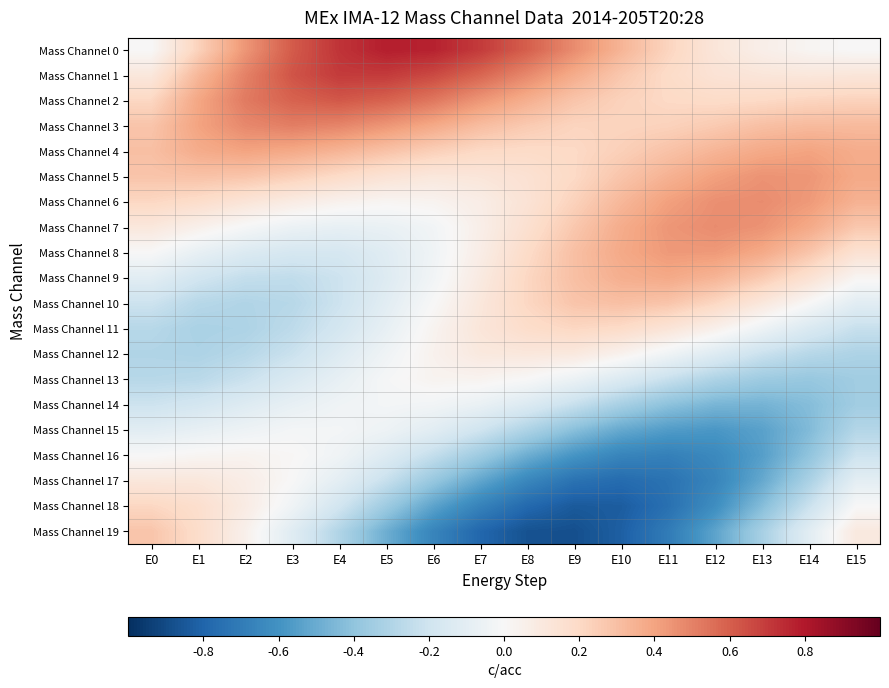

How many categories are shown in the chart?

16